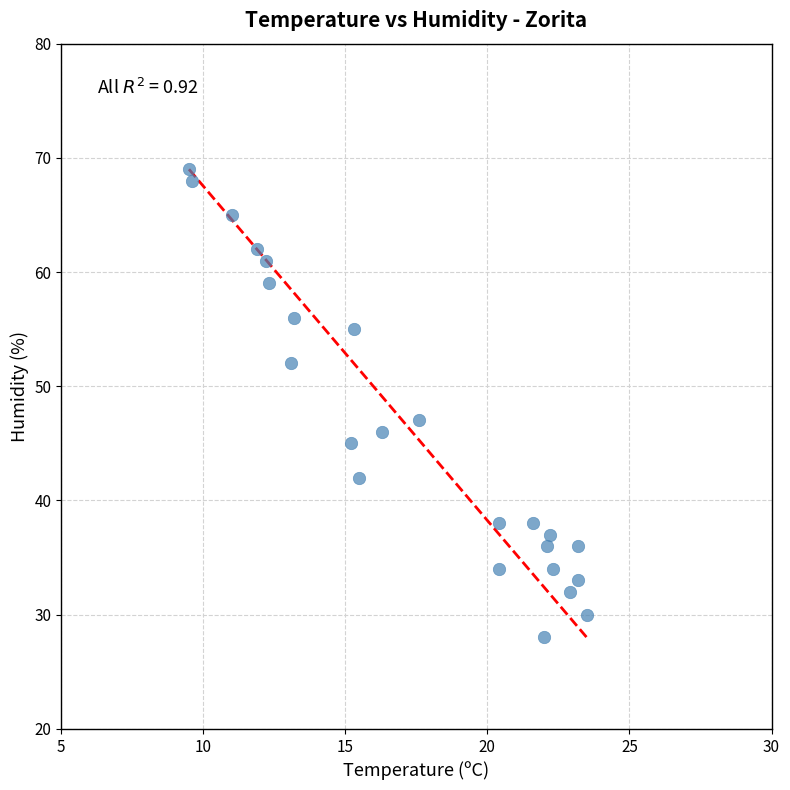

What Y value in the scatter plot is closest to 48?

47